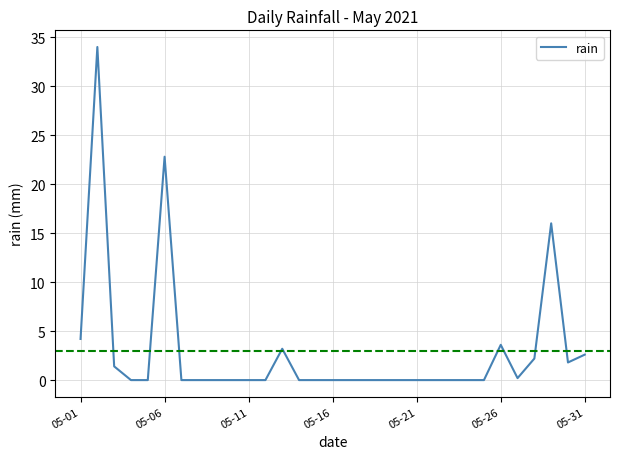

What is the difference between the maximum and minimum values?

34.0